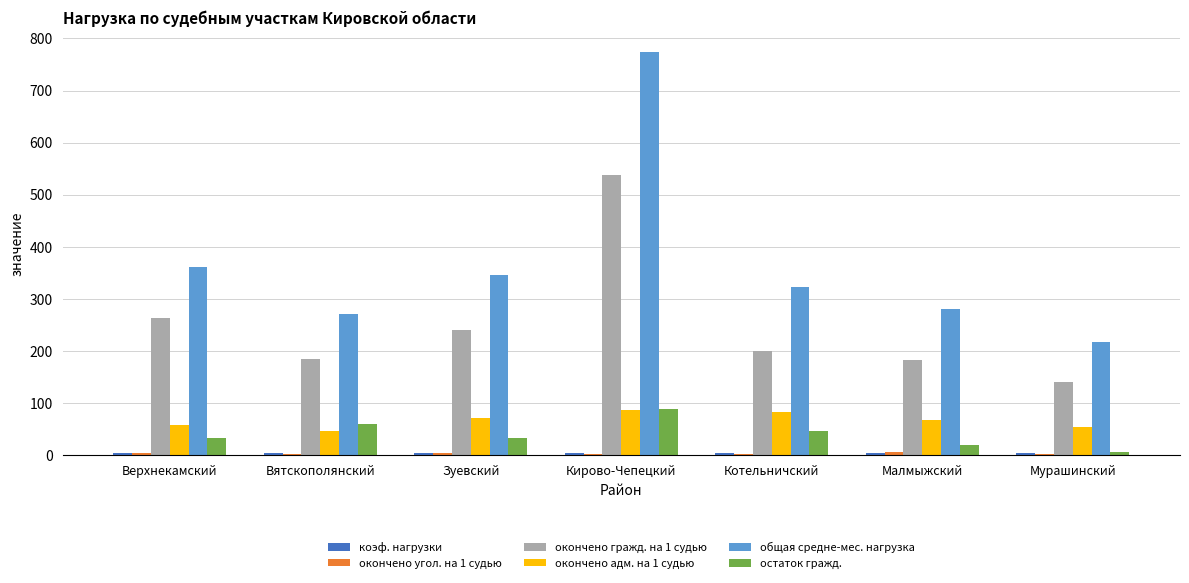

Are the bars grouped side by side (vs. stacked)?

Yes